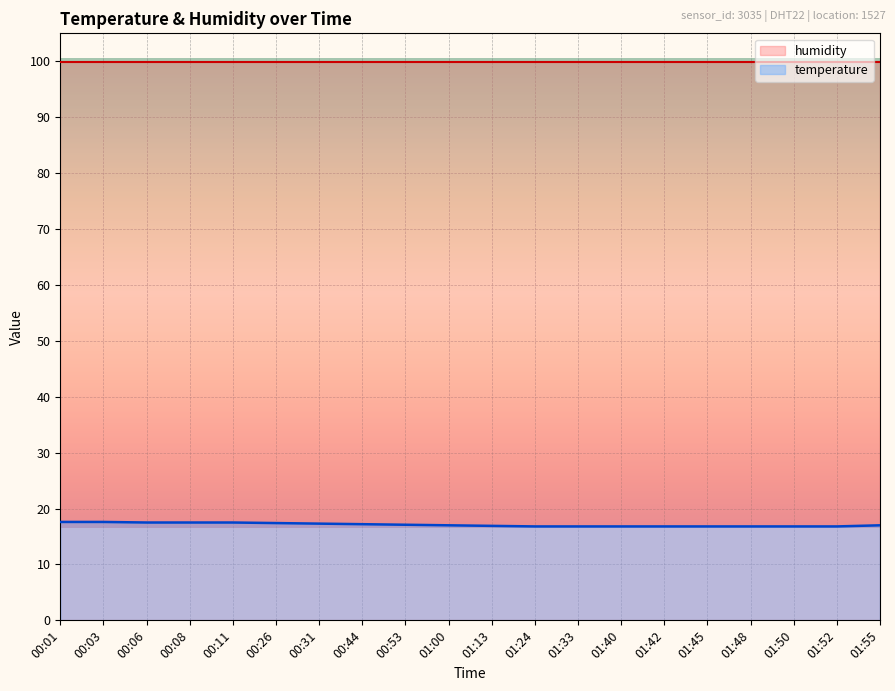

True or false: humidity and temperature intersect in this chart.

False